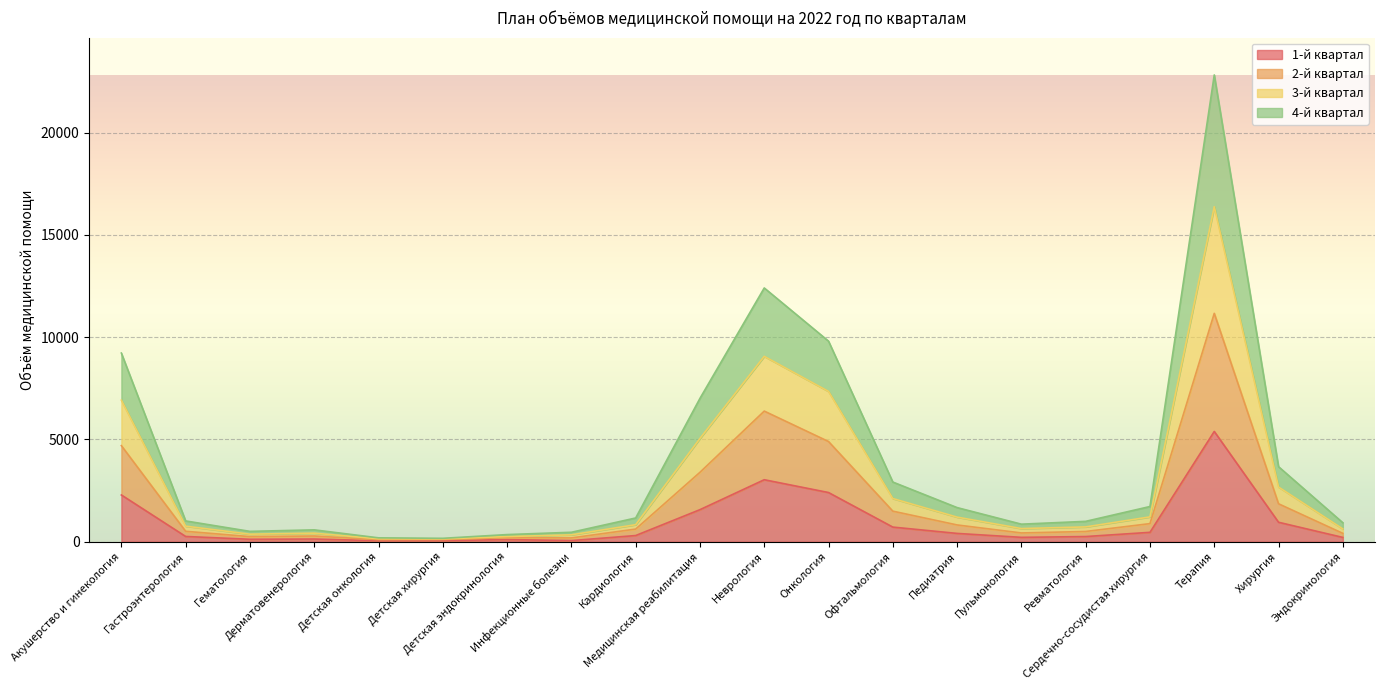

Is it true that 2-й квартал equals 409 at Эндокринология?

True